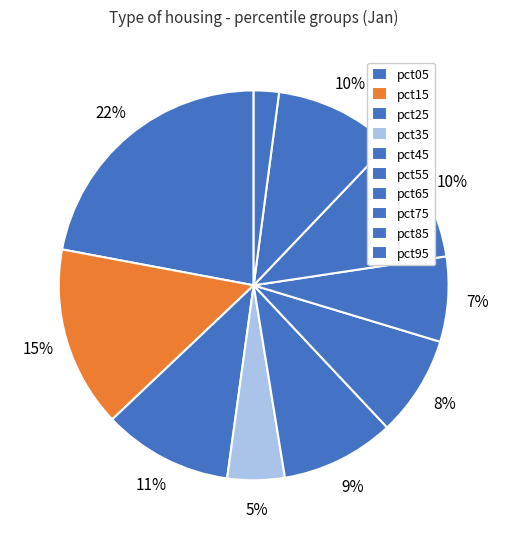

To the nearest percent, what is the difference between the largest and smallest slice percentages?

20%